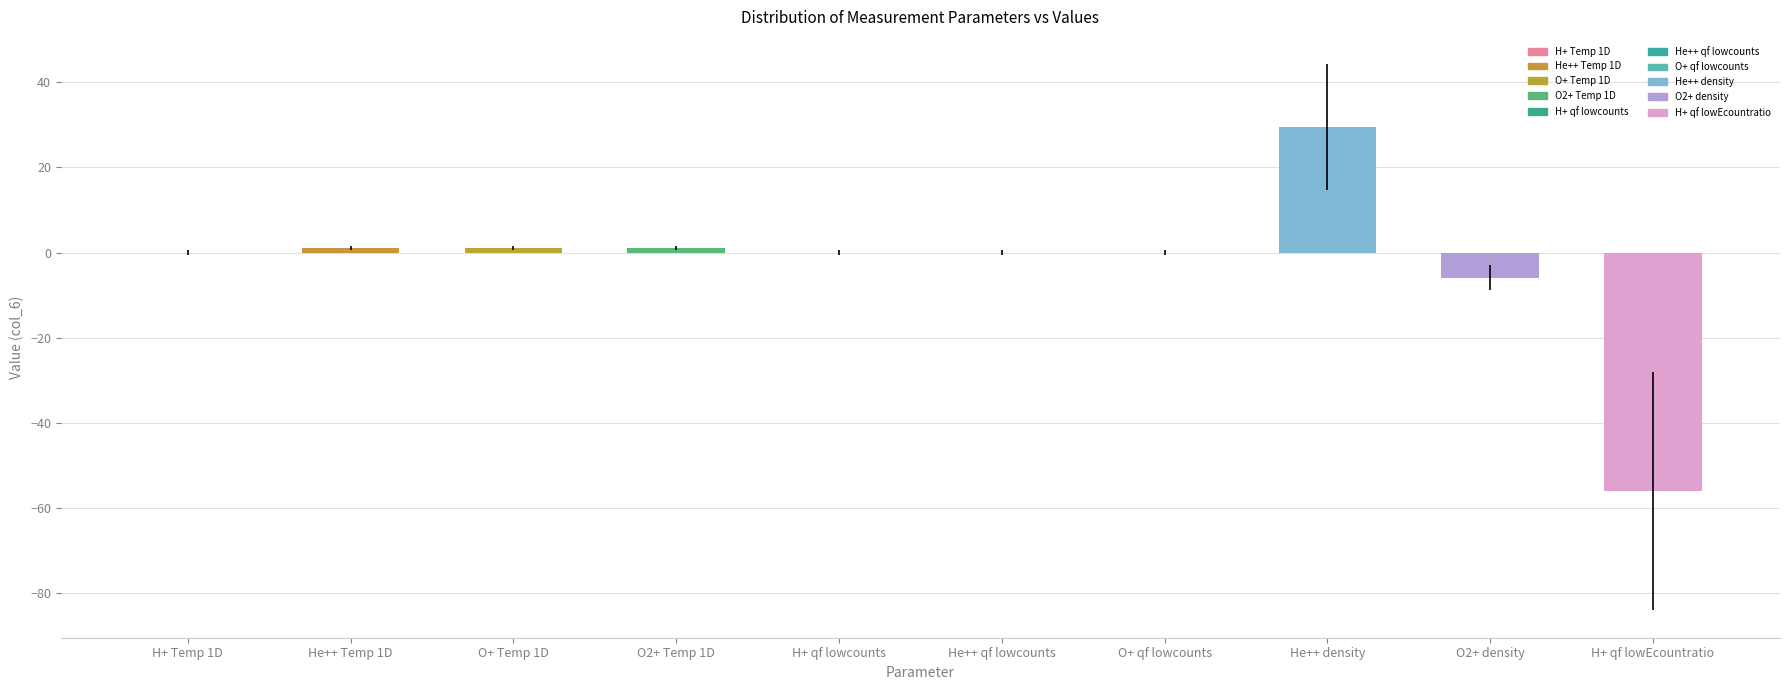

Is it true that the value at O+ Temp 1D is 1.0?

True